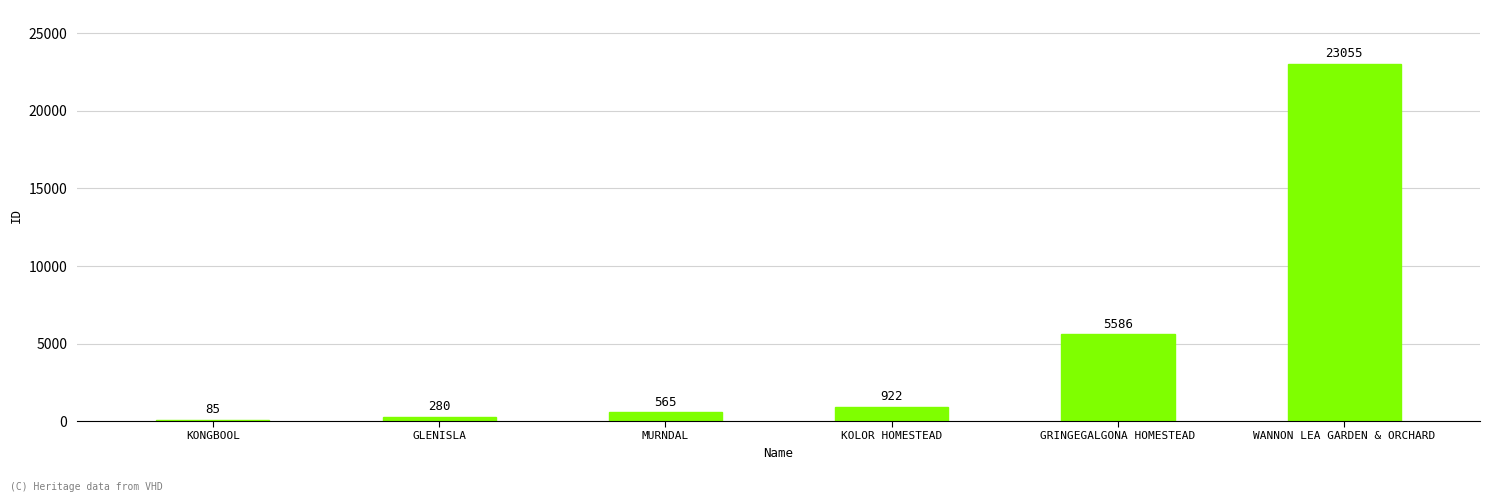

What is the greatest value displayed?

23055